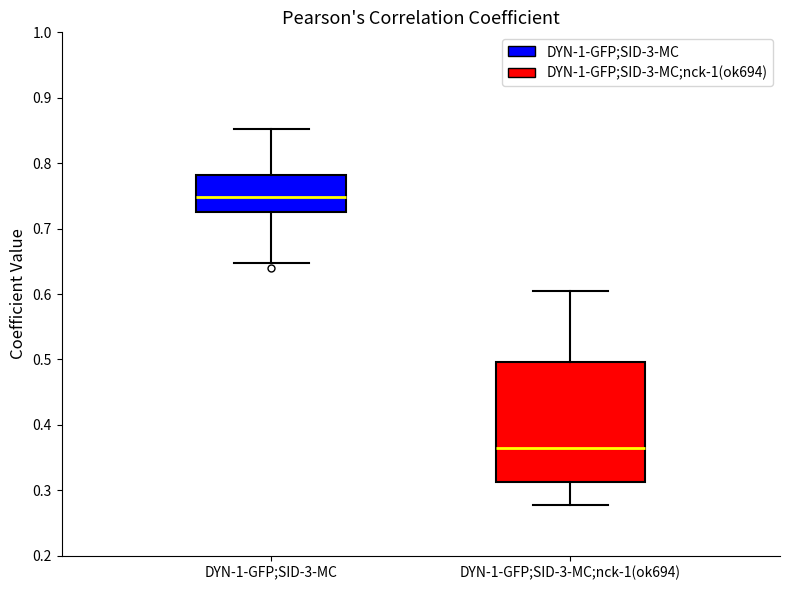

Reading left to right, transcribe this box plot: for each box, give where its median line is, the range the box spans, and where its two whiskers end, as read against the y-axis. The values are not printed on the chart, so give them approximately, as read against the axis.

DYN-1-GFP;SID-3-MC: median 0.75, box 0.73 to 0.78, whiskers 0.65 to 0.85
DYN-1-GFP;SID-3-MC;nck-1(ok694): median 0.37, box 0.31 to 0.50, whiskers 0.28 to 0.61